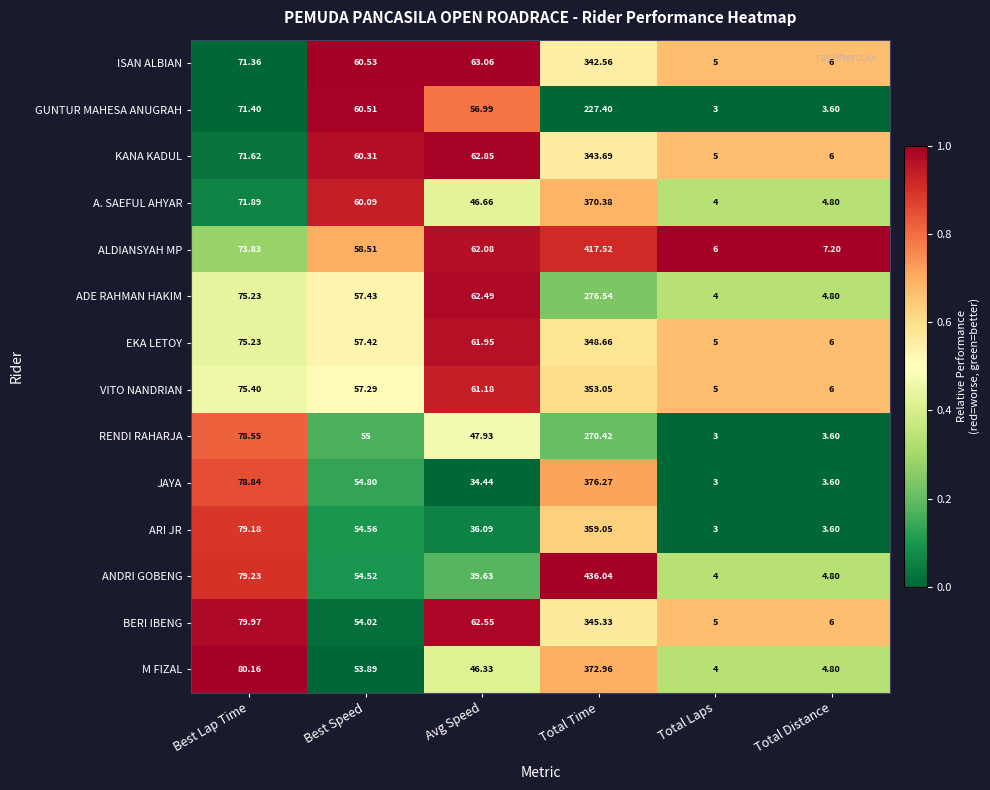

Rank the series by their maximum value, from lowest to highest.

GUNTUR MAHESA ANUGRAH, RENDI RAHARJA, ADE RAHMAN HAKIM, ISAN ALBIAN, KANA KADUL, BERI IBENG, EKA LETOY, VITO NANDRIAN, ARI JR, A. SAEFUL AHYAR, M FIZAL, JAYA, ALDIANSYAH MP, ANDRI GOBENG